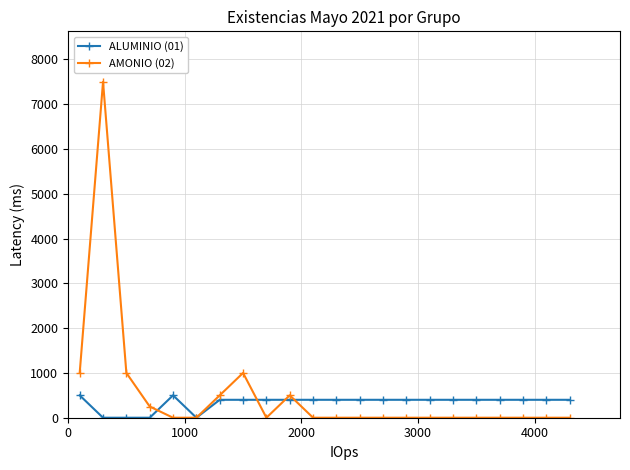

What is the greatest value displayed?

7500